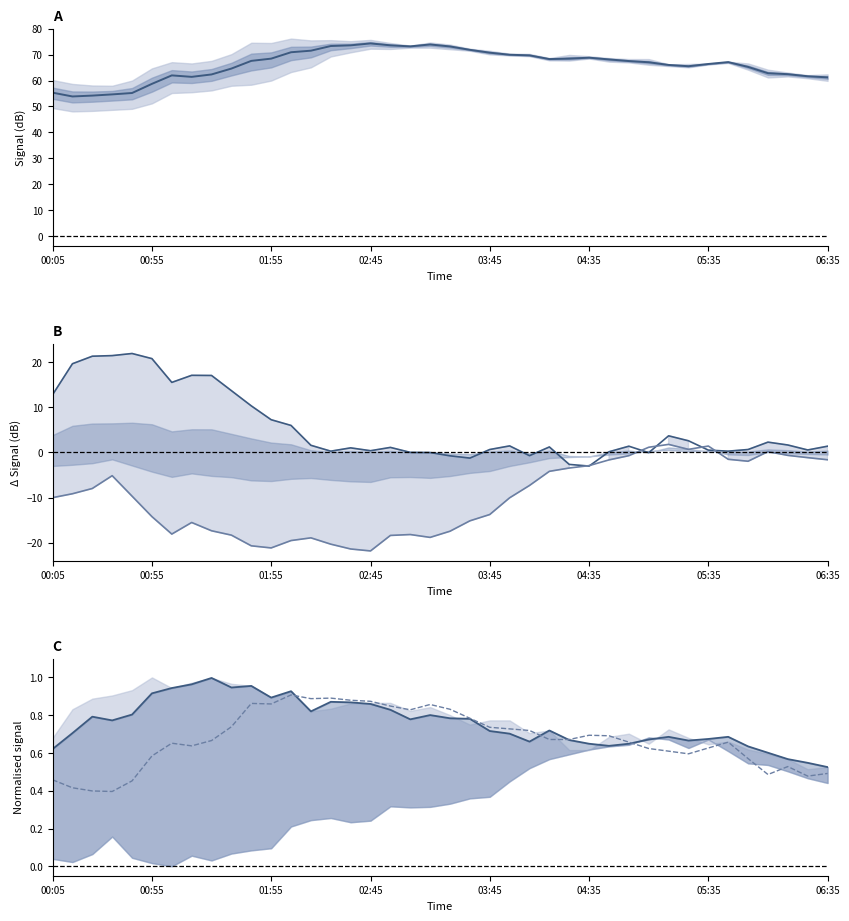

Between 9 and 12, which is larger?

12